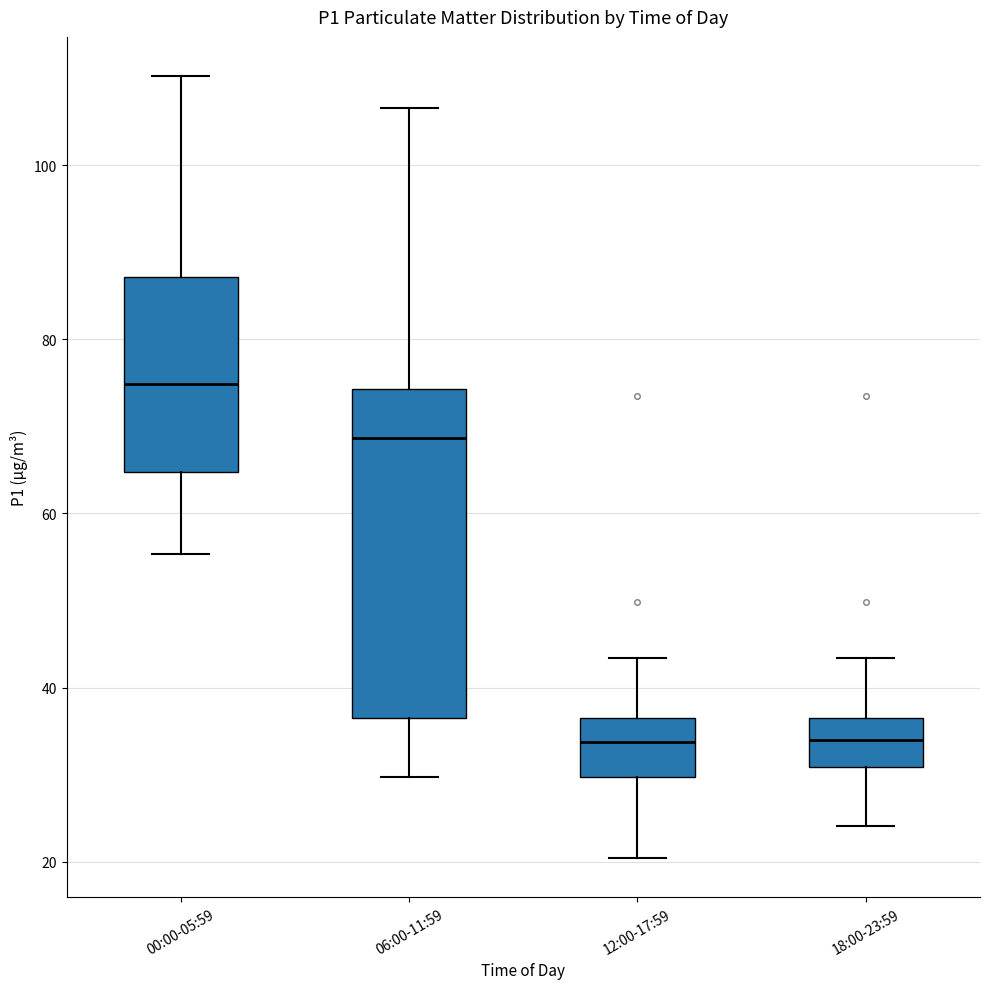

Reading left to right, read every box against the y-axis: the position of its median line, the range the box covers, and the ends of its whiskers. The values are not printed on the chart, so give them approximately, as read against the axis.

00:00-05:59: median 74, box 64 to 88, whiskers 56 to 110
06:00-11:59: median 68, box 36 to 74, whiskers 30 to 106
12:00-17:59: median 34, box 30 to 36, whiskers 20 to 44
18:00-23:59: median 34, box 30 to 36, whiskers 24 to 44